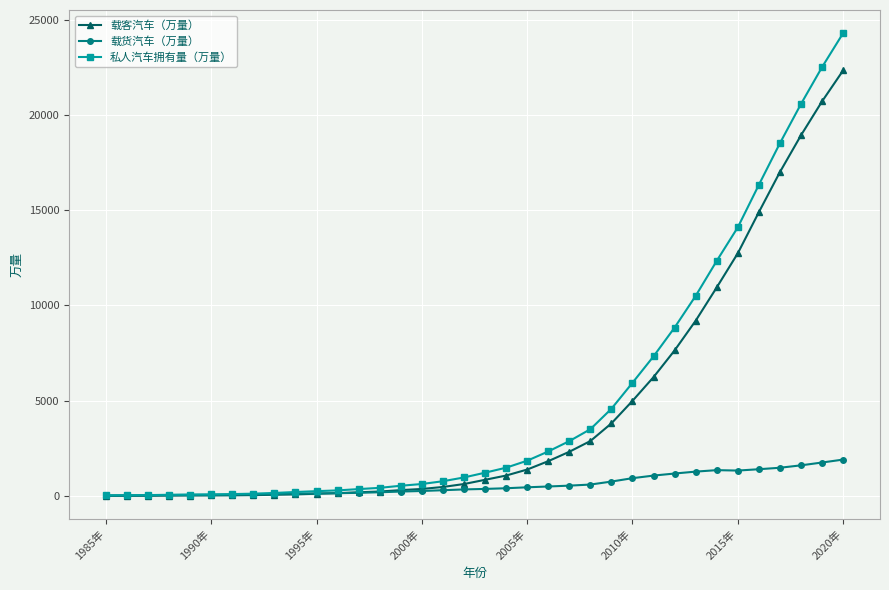

Rank the series by their maximum value, from lowest to highest.

载货汽车（万量）, 载客汽车（万量）, 私人汽车拥有量（万量）